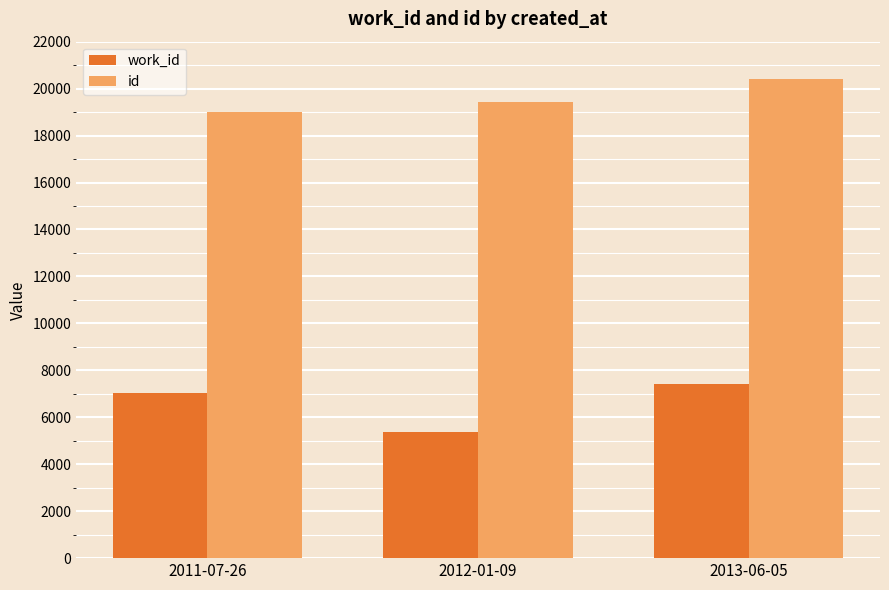

Which category has the lowest value in the work_id series?

2012-01-09